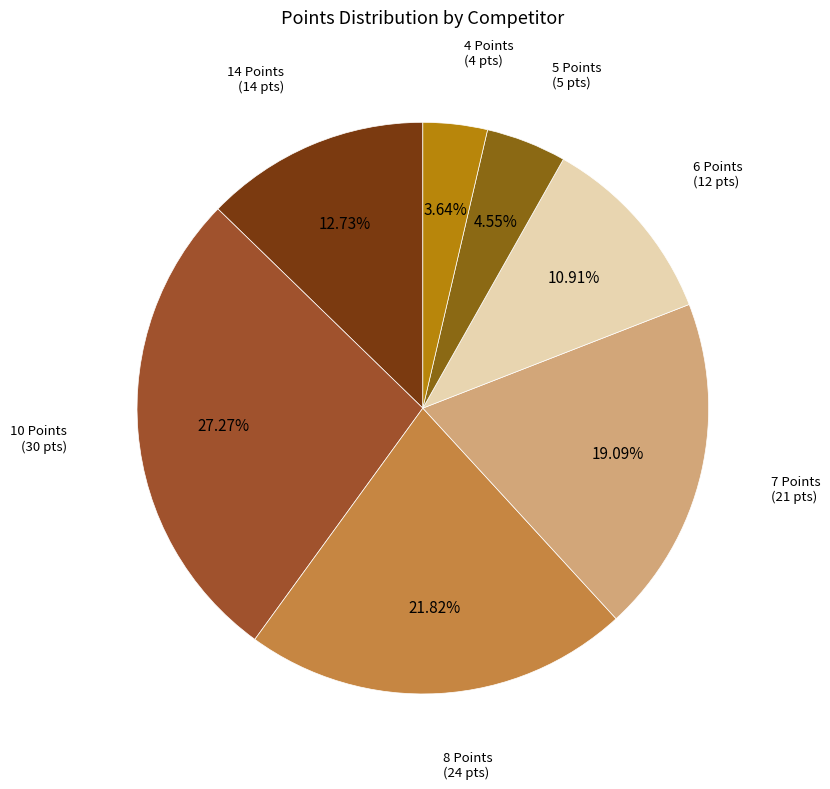

Is there any slice that represents more than half of the pie?

No